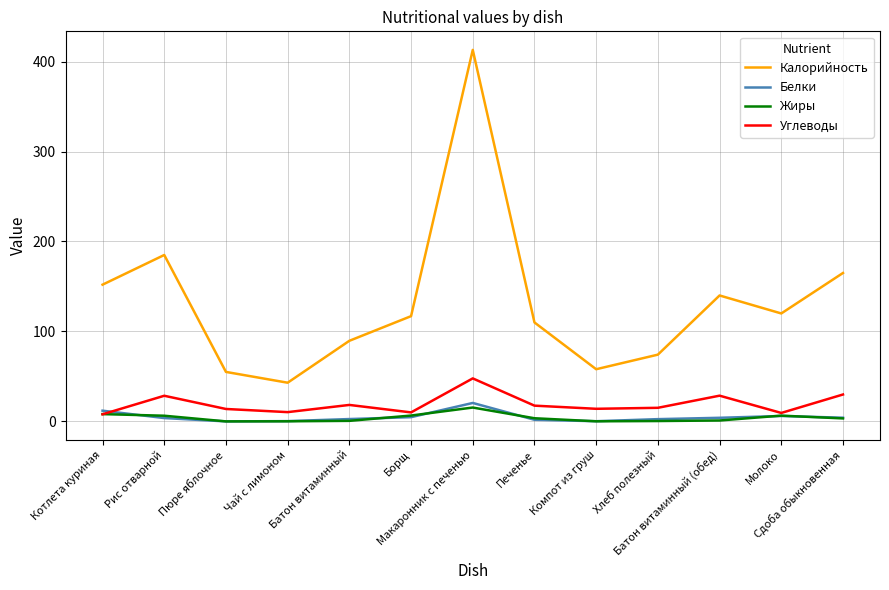

How many lines are shown in the chart?

4